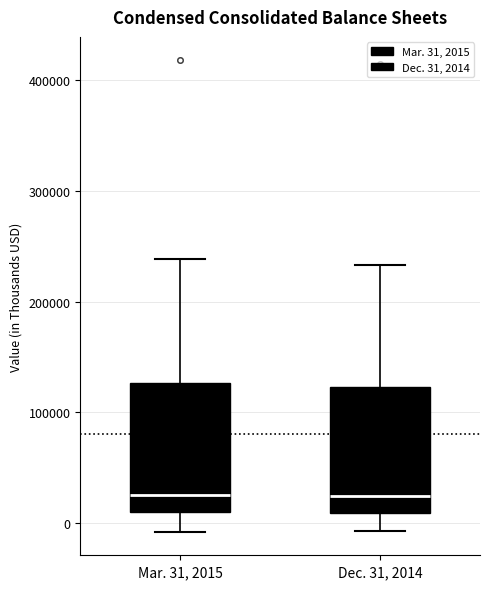

Where is the lower edge of the box for Dec. 31, 2014 on the y-axis? The values are not printed on the chart, so give them approximately, as read against the axis.

10000